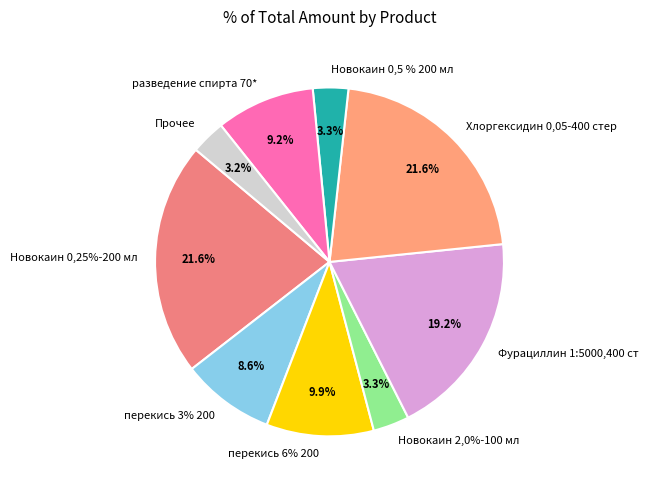

The Новокаин 0,25%-200 мл slice represents 27% of the pie. True or false?

False